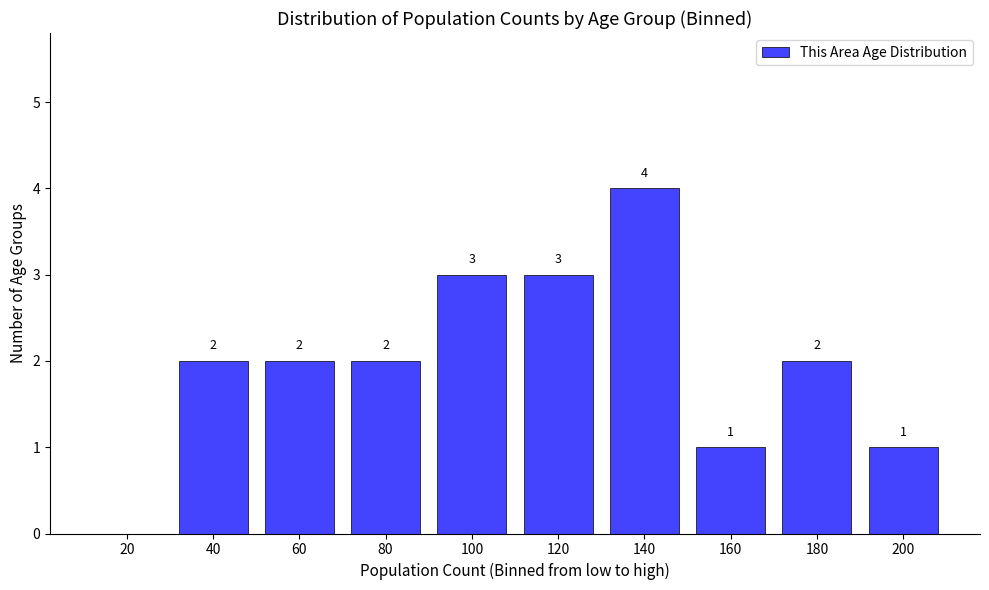

Reading left to right, extract all data points from this chart.

20=0	40=2	60=2	80=2	100=3	120=3	140=4	160=1	180=2	200=1